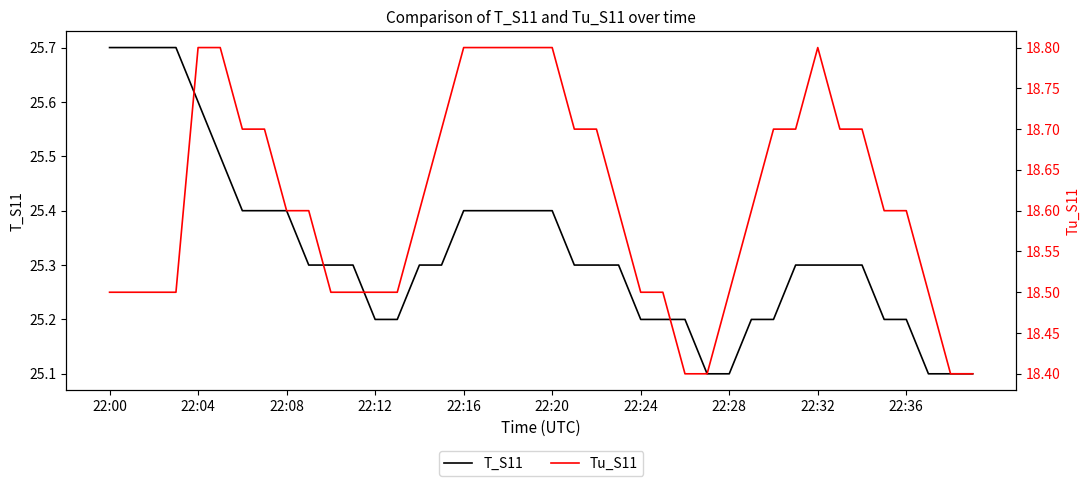

What are all the series names shown in the legend?

T_S11, Tu_S11